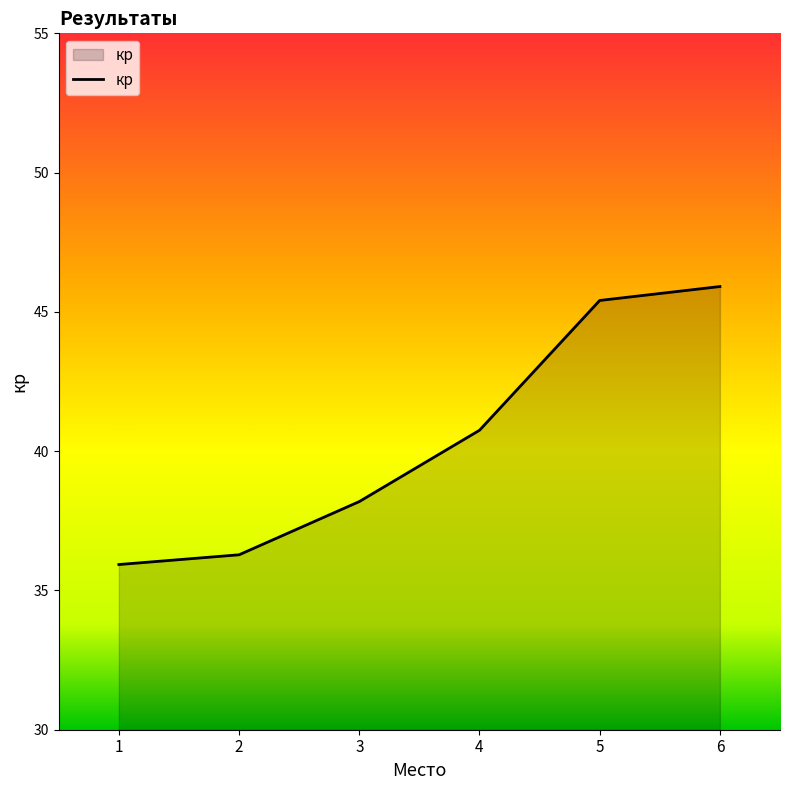

True or false: the data shows 49.5 at 2.

False